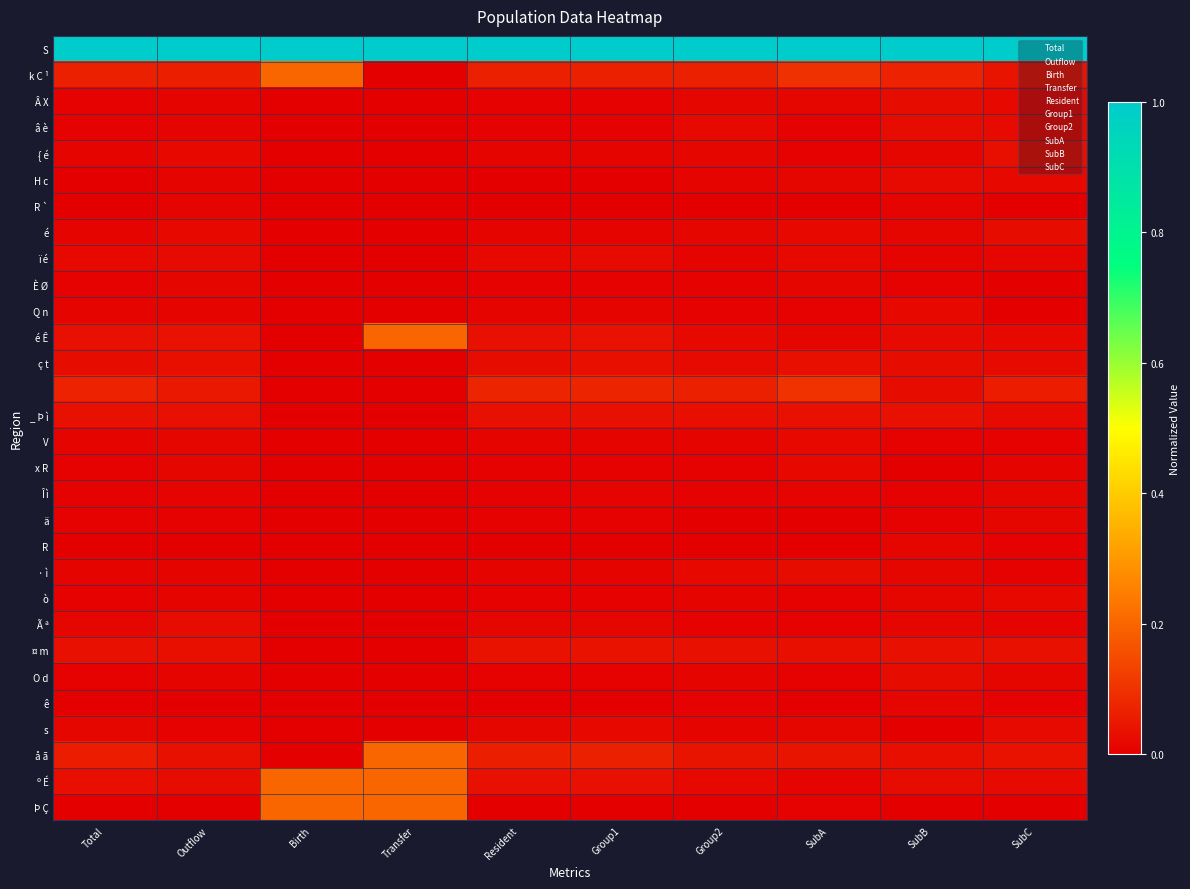

What is the maximum value shown in the chart?

1.0